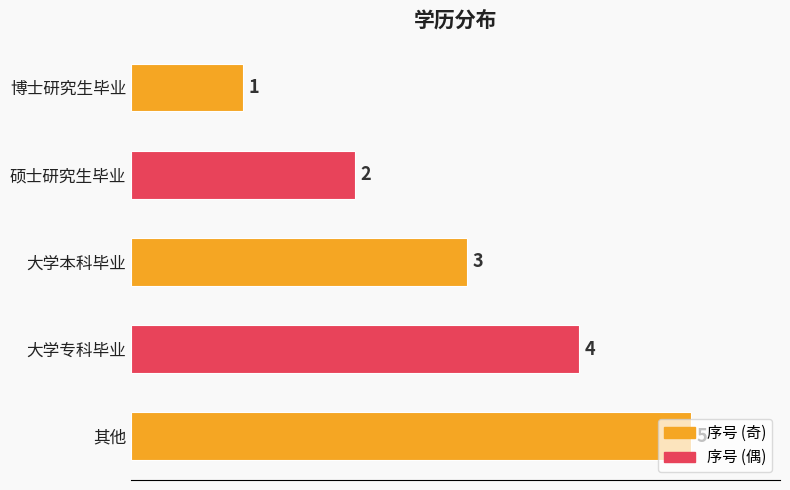

List the labels in order of value, largest first.

其他, 大学专科毕业, 大学本科毕业, 硕士研究生毕业, 博士研究生毕业